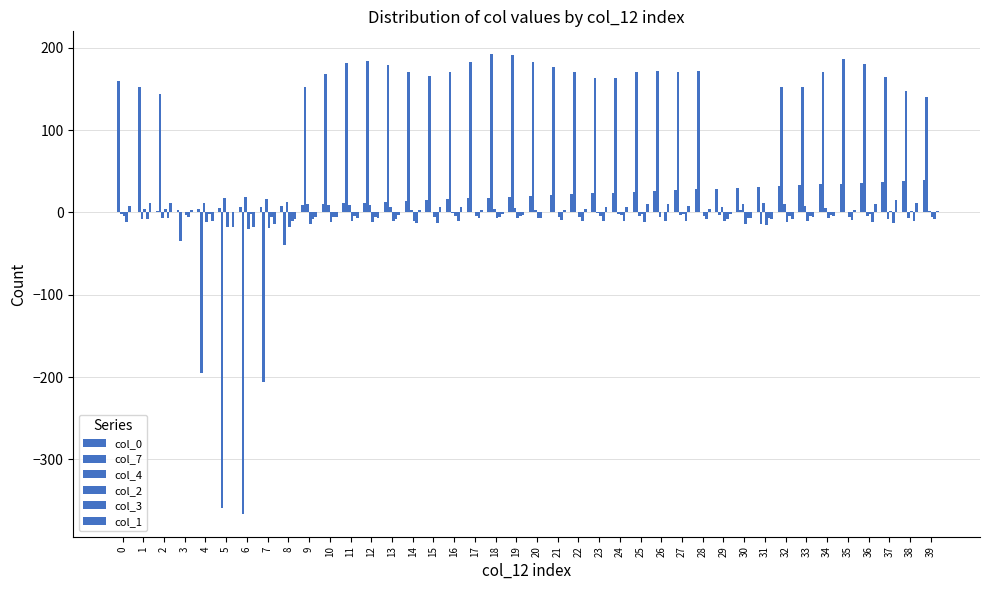

Where is col_3 nearest to the value -6?

3